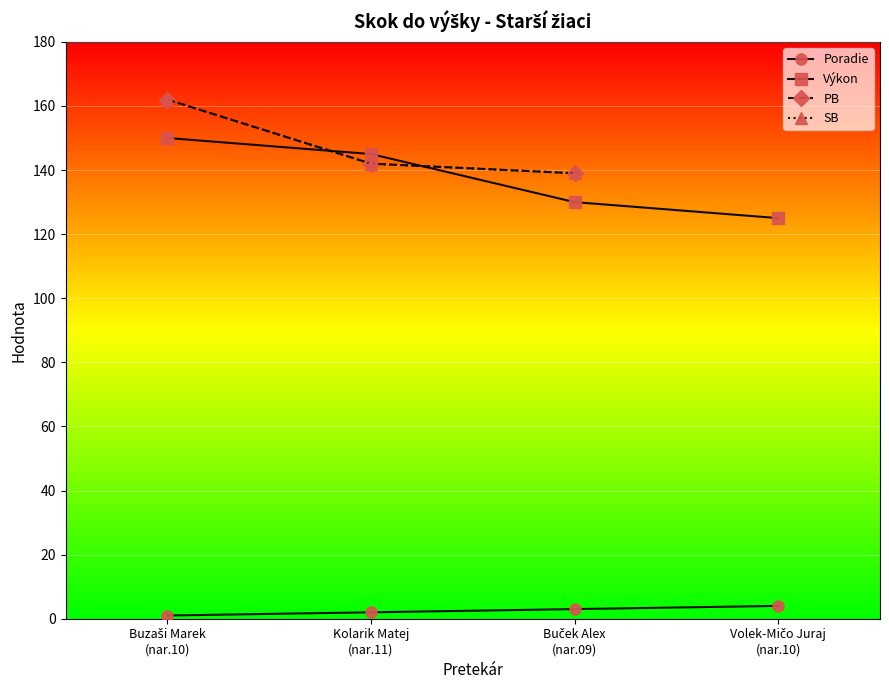

True or false: SB and PB cross at least once.

False